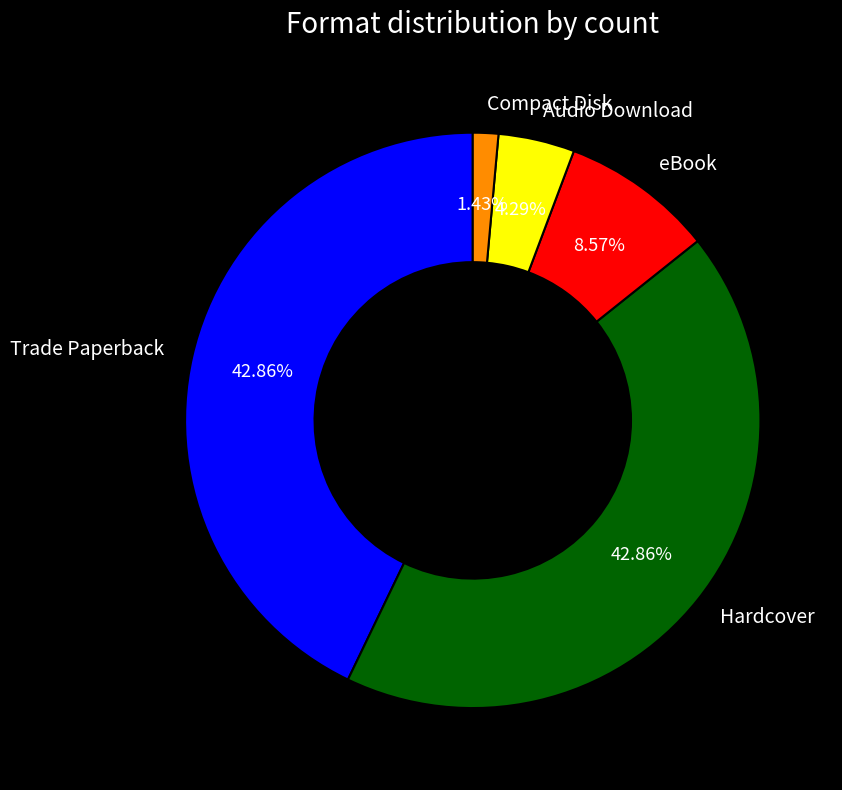

Do Audio Download and Compact Disk together represent more than half of the pie?

No